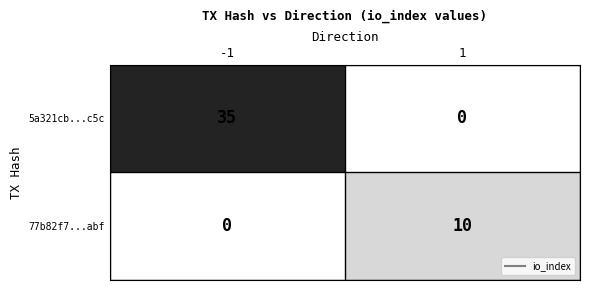

The value of 77b82f7...abf at 1 is 10. True or false?

True